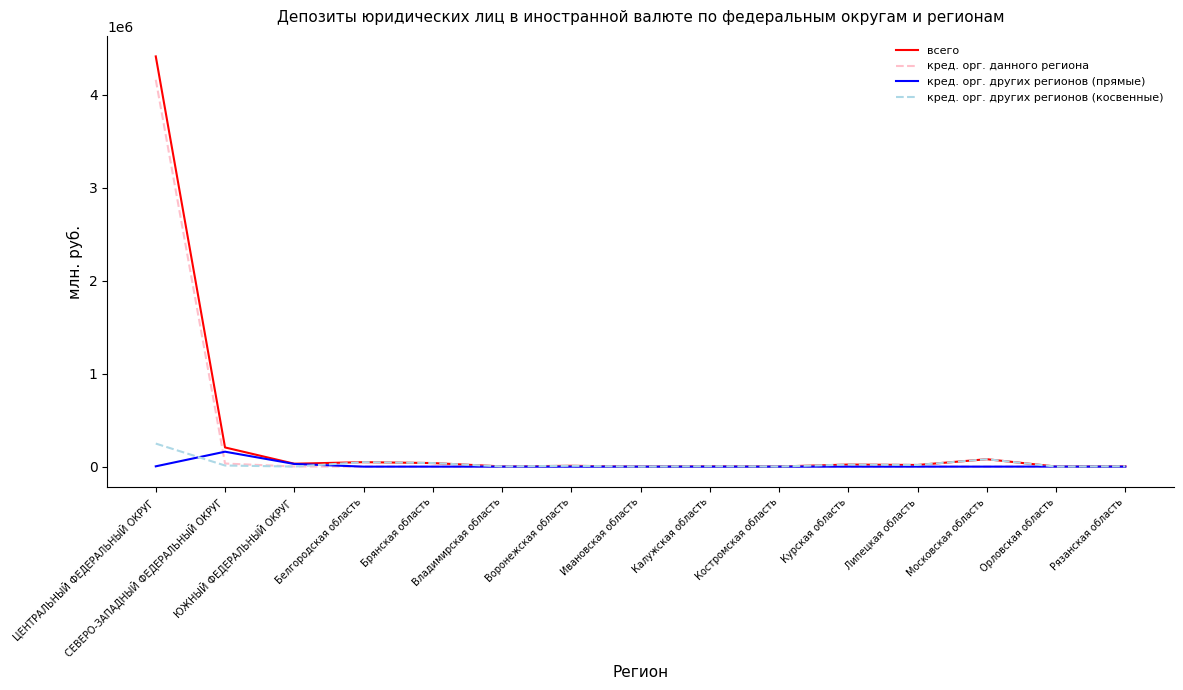

What is the average value of the кред. орг. других регионов (косвенные) series?

32636